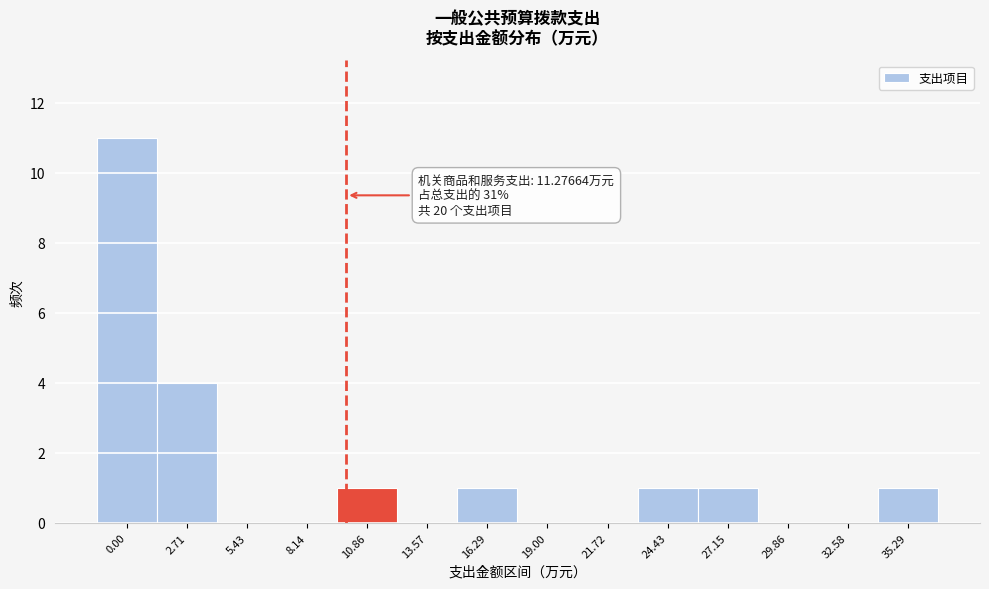

Reading left to right, list all the values displayed in this chart.

0.00=11	2.71=4	5.43=0	8.14=0	10.86=1	13.57=0	16.29=1	19.00=0	21.72=0	24.43=1	27.15=1	29.86=0	32.58=0	35.29=1